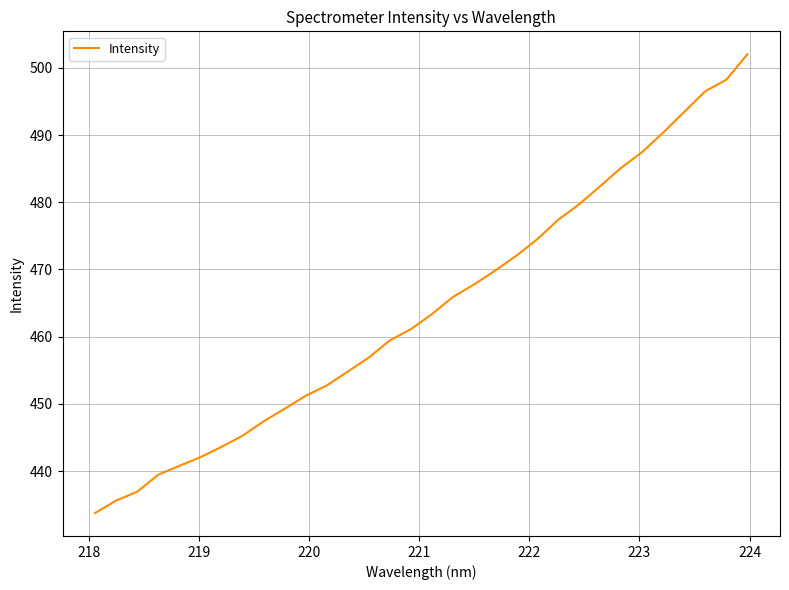

What is the maximum value shown in the chart?

502.0